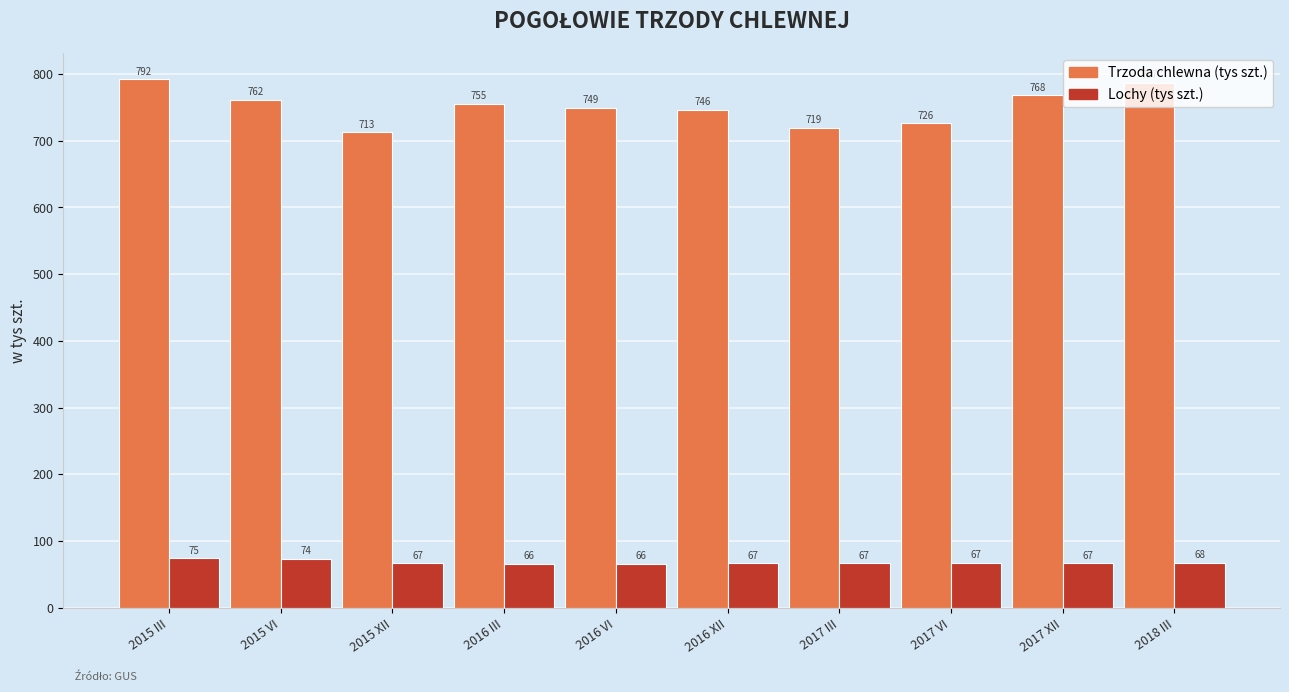

Which category has the highest value across all series?

2015 III